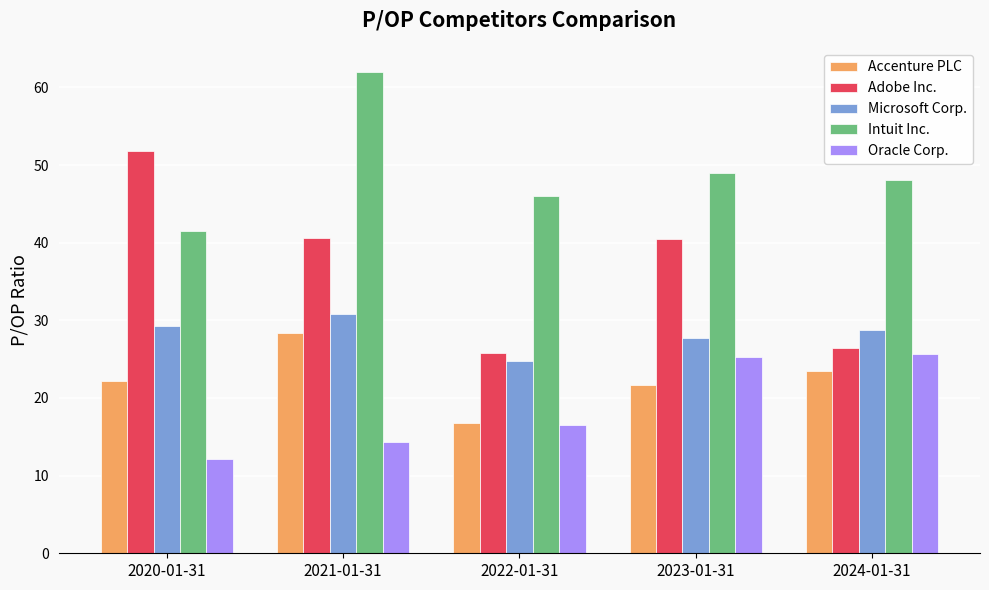

Which series has the largest range (max minus min)?

Adobe Inc.